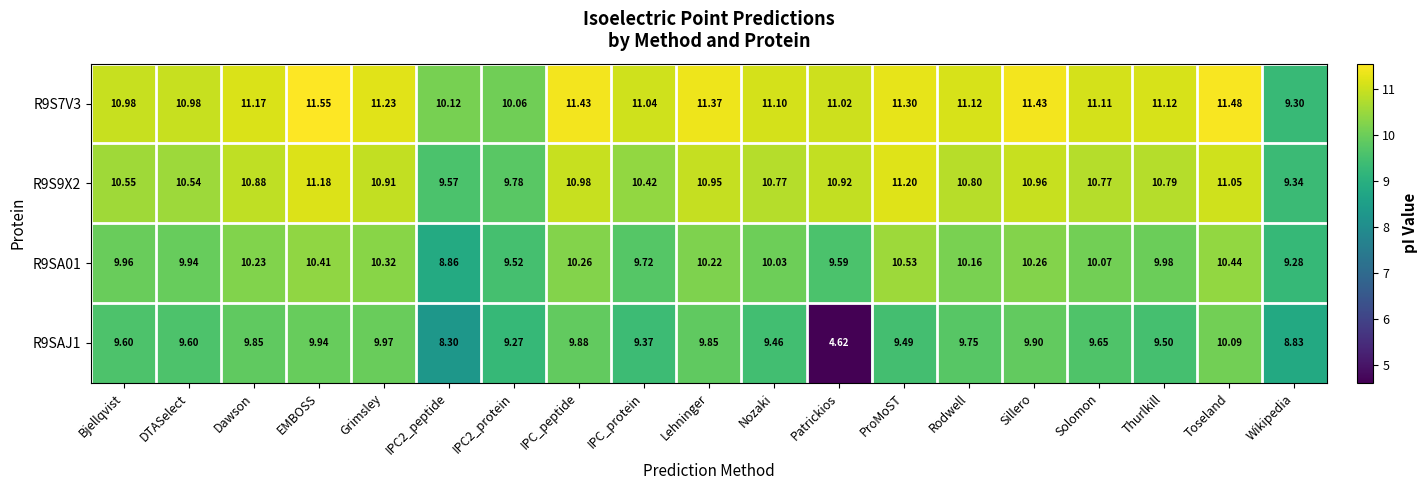

At which category is the sum across all series the highest?

EMBOSS